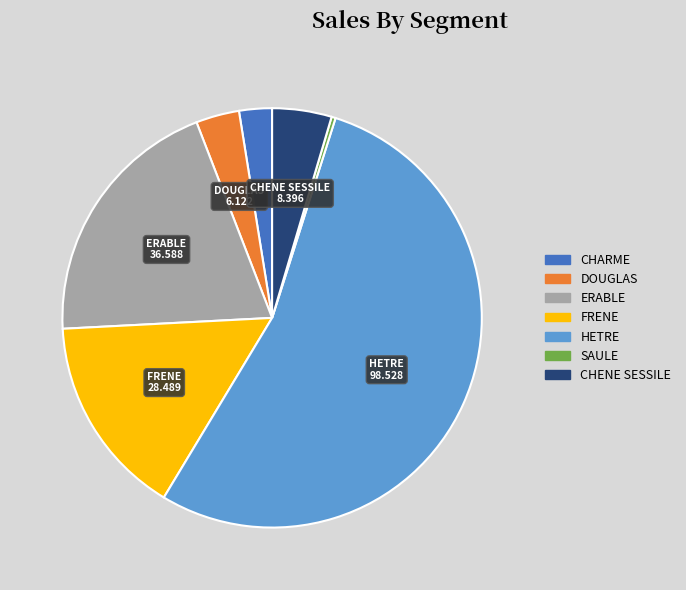

How many segments does this pie chart have?

7